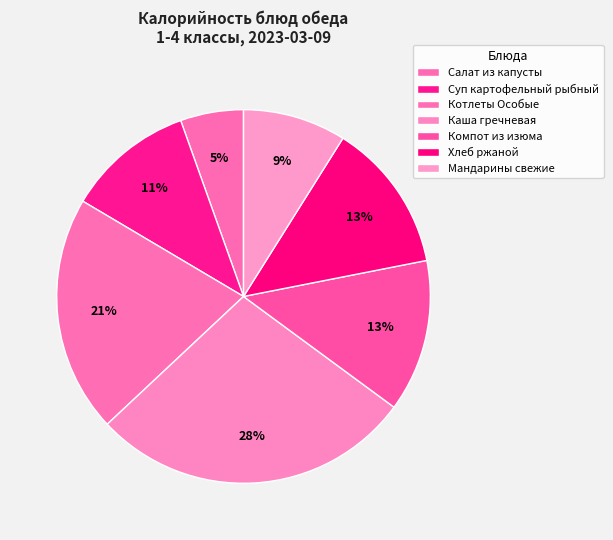

The Компот из изюма slice represents 13% of the pie. True or false?

True